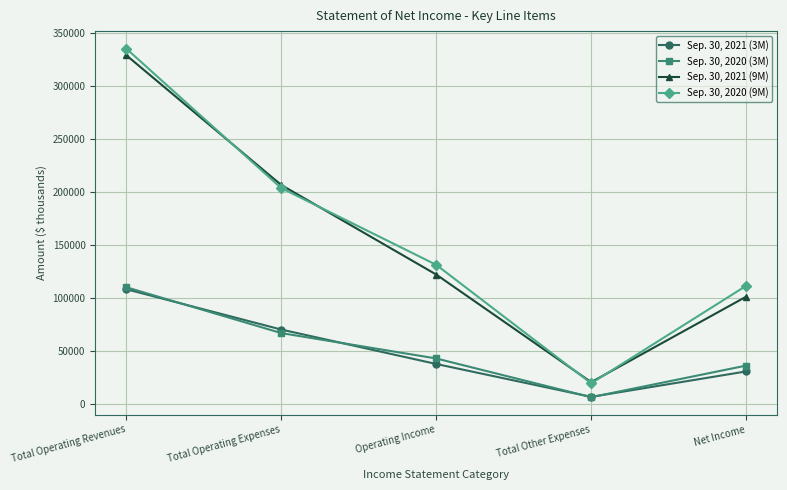

What is the difference between the second highest and minimum values in the Sep. 30, 2020 (3M) series?

60493